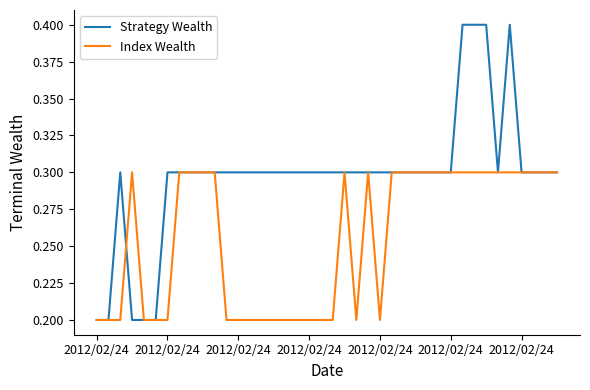

True or false: Index Wealth has more than 2 points higher than both neighbors.

True